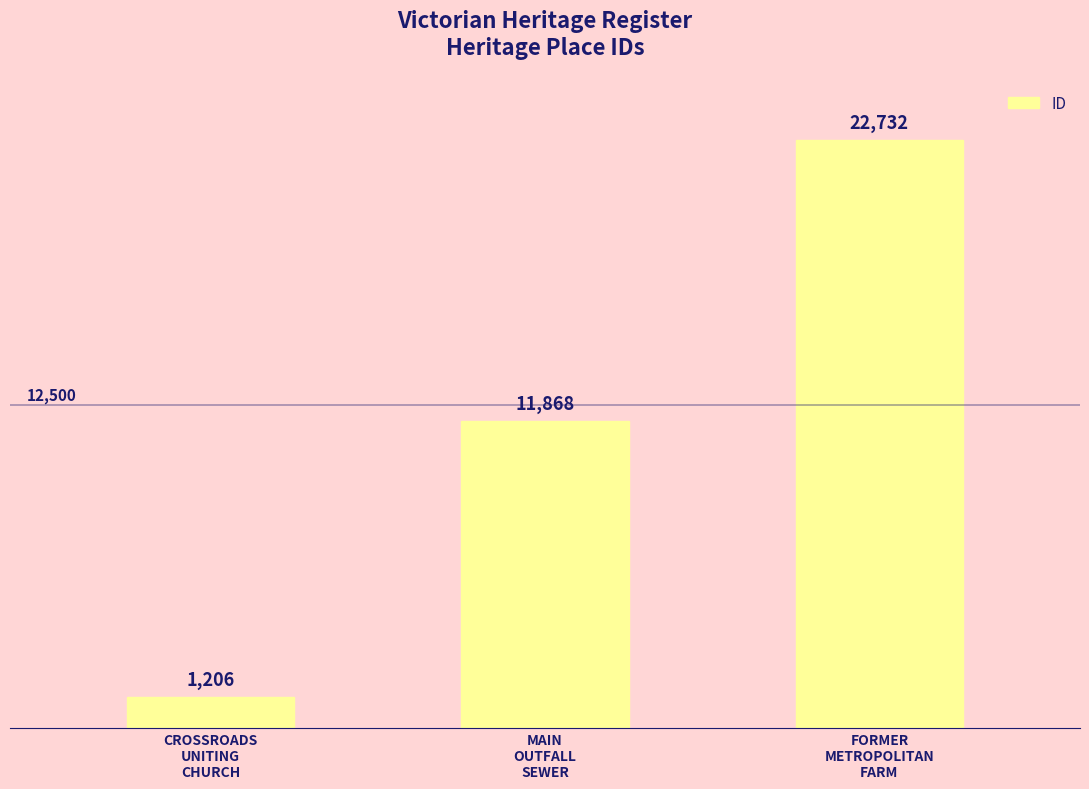

List the labels in order of value, largest first.

FORMER
METROPOLITAN
FARM, MAIN
OUTFALL
SEWER, CROSSROADS
UNITING
CHURCH